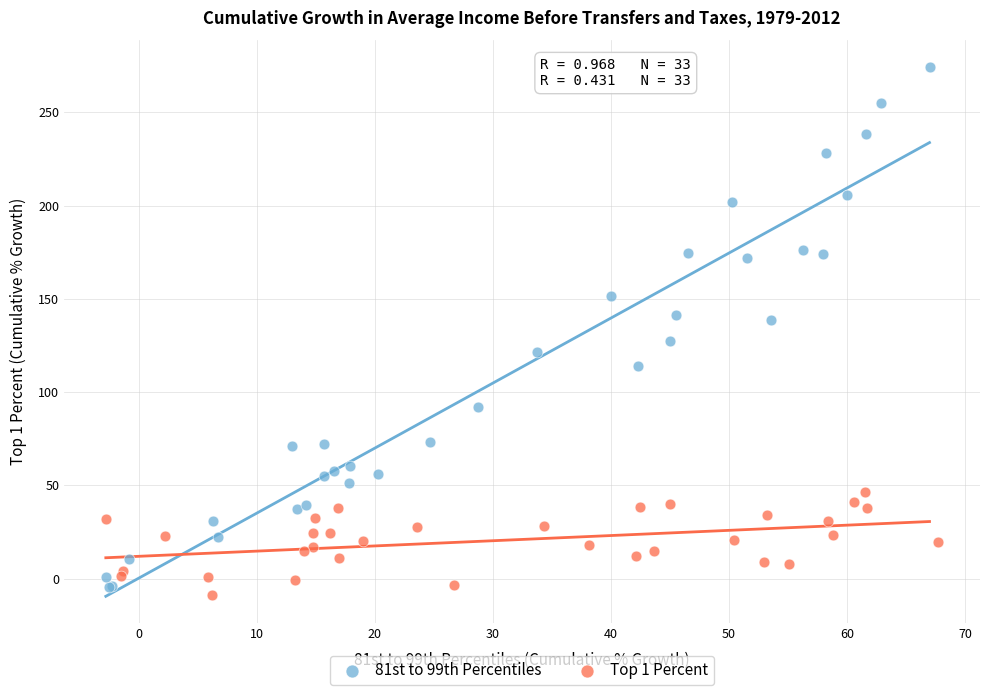

Which series has the largest Y range (max minus min)?

81st to 99th Percentiles